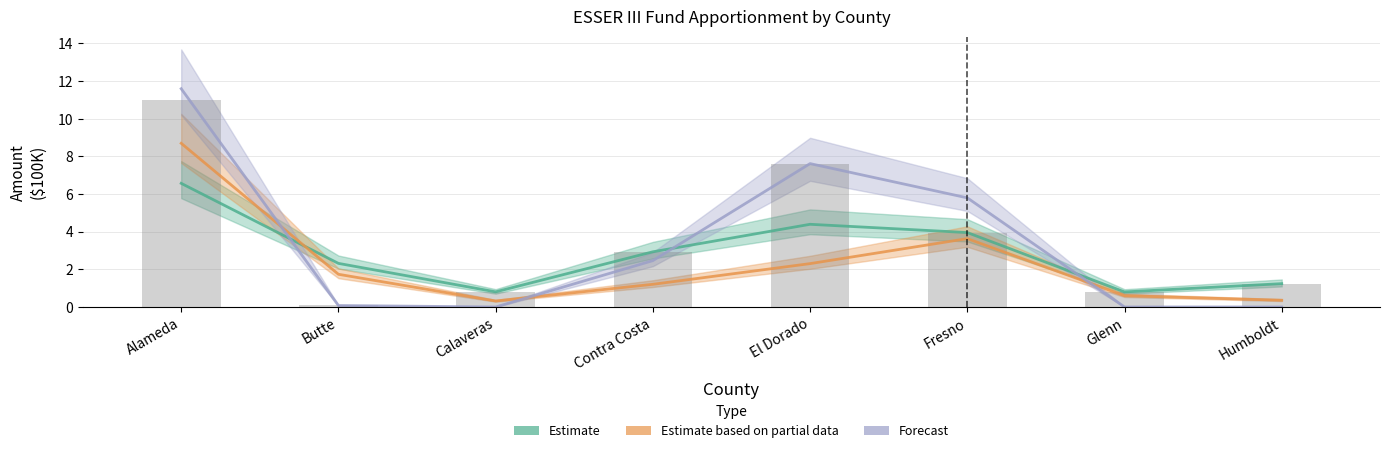

What is the change in value from El Dorado to Fresno?

-3.7